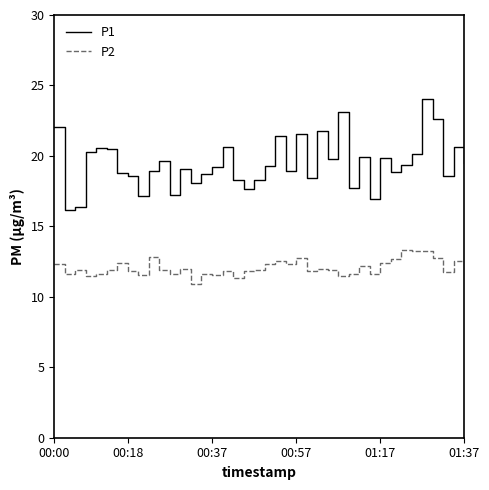

Which series has the widest spread of values?

P1